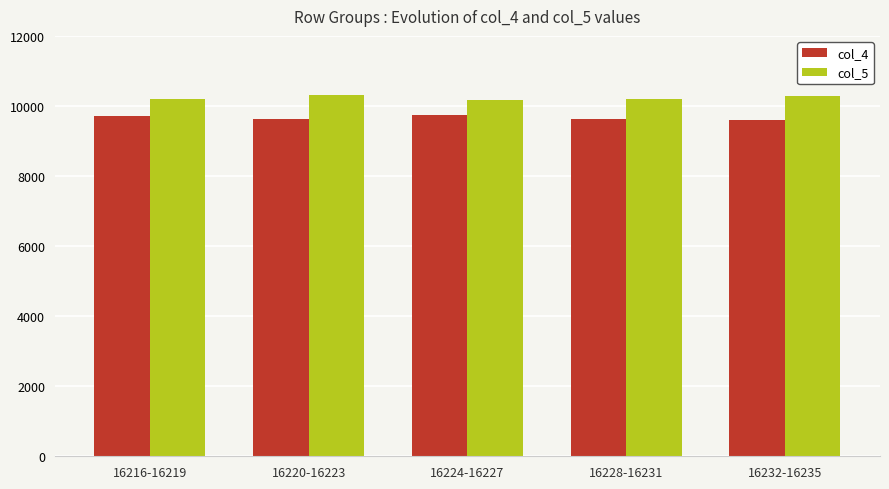

At how many categories does at least one series exceed 9604?

5